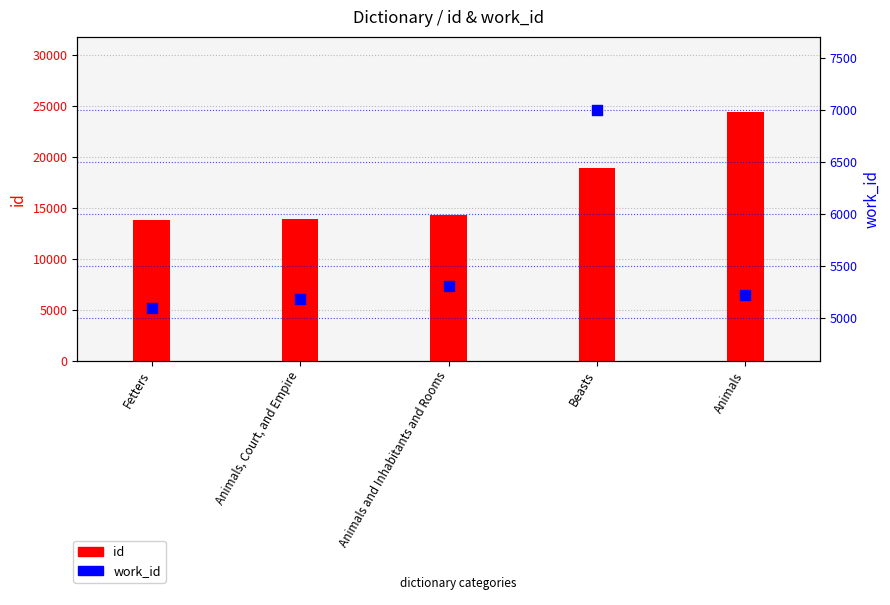

What is the total value across all series at Animals, Court, and Empire?

19090